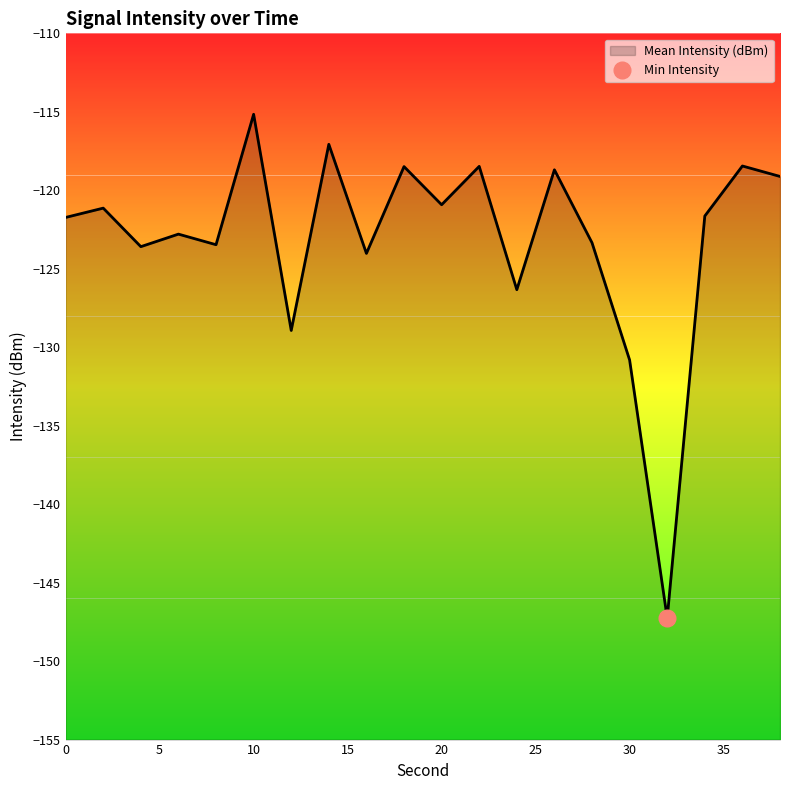

Reading left to right, what are all the values shown in this chart?

0=-121.7	2=-121.1	4=-123.6	6=-122.8	8=-123.5	10=-115.2	12=-128.9	14=-117.1	16=-124.0	18=-118.5	20=-120.9	22=-118.5	24=-126.3	26=-118.7	28=-123.3	30=-130.8	32=-147.3	34=-121.6	36=-118.5	38=-119.1